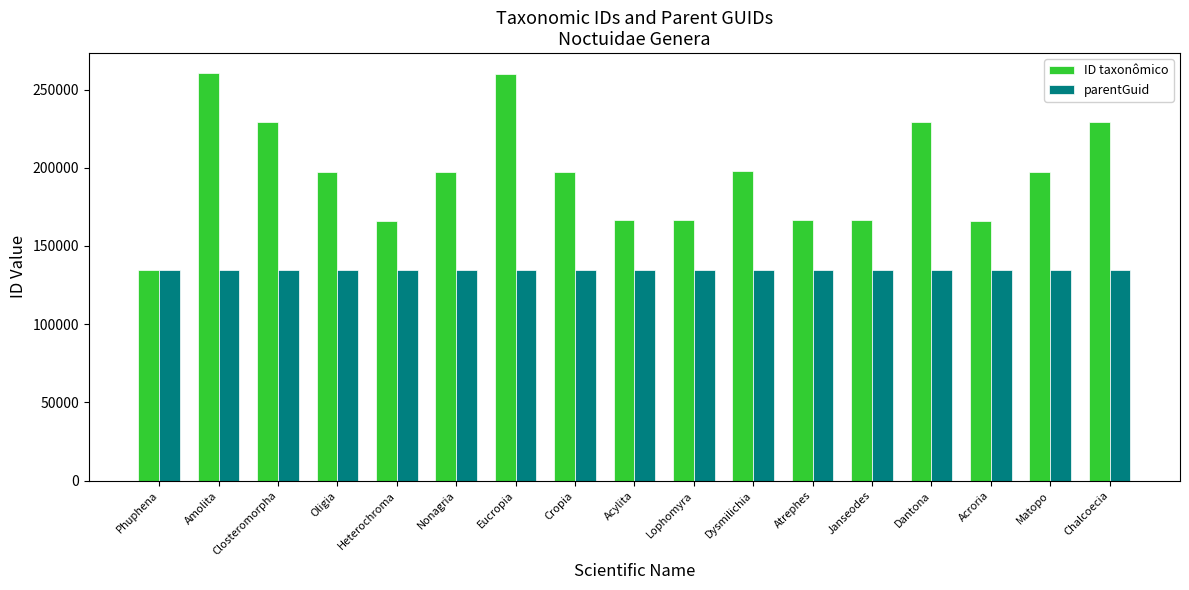

At which label does ID taxonômico first exceed 197182?

Amolita